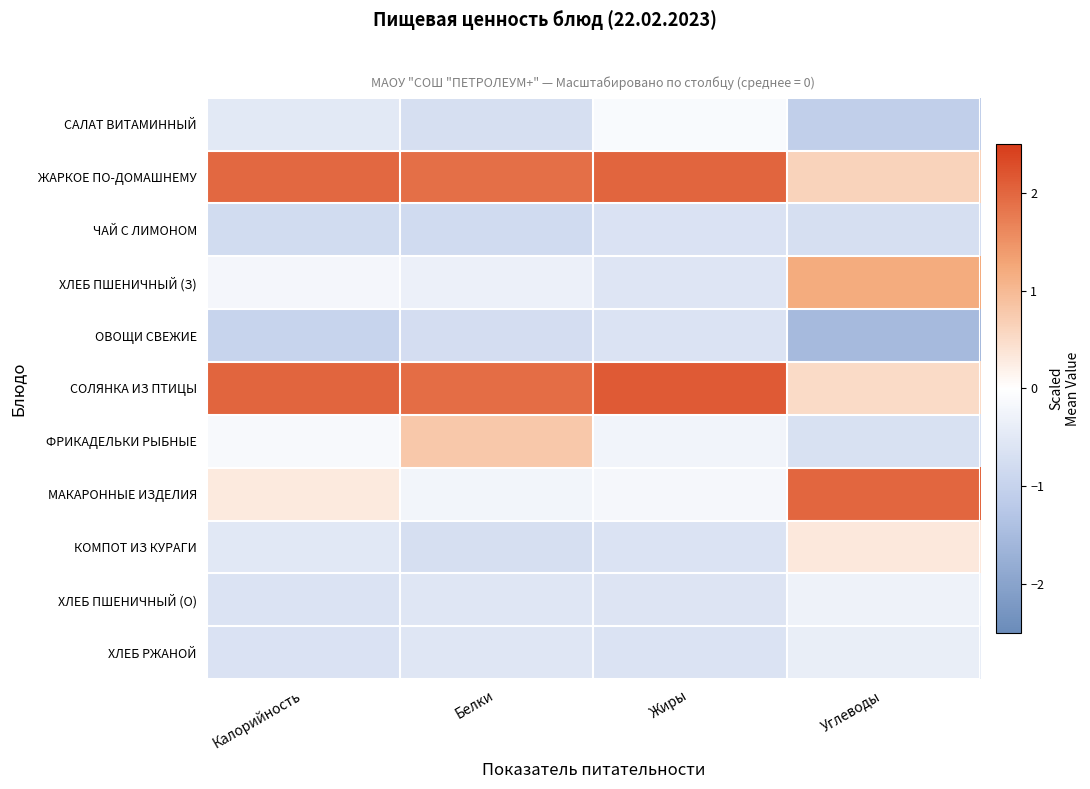

Between Калорийность and Белки, which is larger?

Калорийность